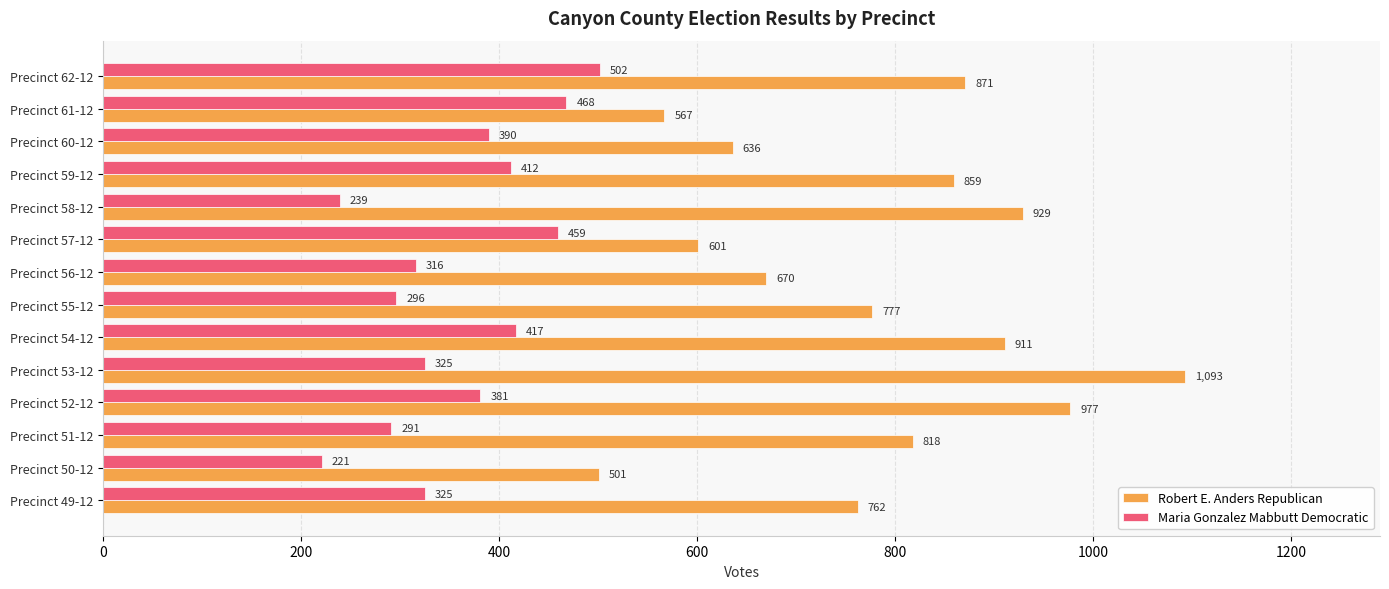

List the series in order of their overall mean, highest first.

Robert E. Anders Republican, Maria Gonzalez Mabbutt Democratic